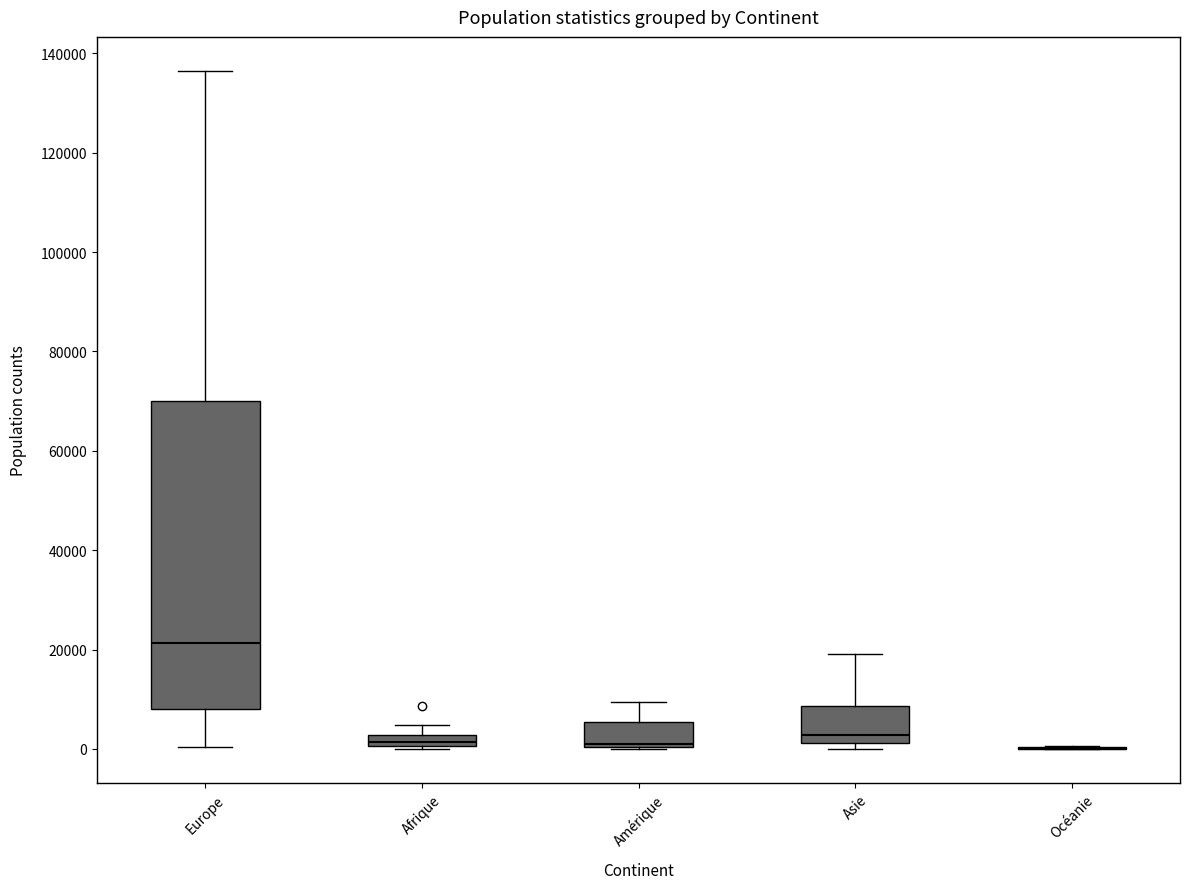

Where is the lower edge of the box for Asie on the y-axis? The values are not printed on the chart, so give them approximately, as read against the axis.

2000